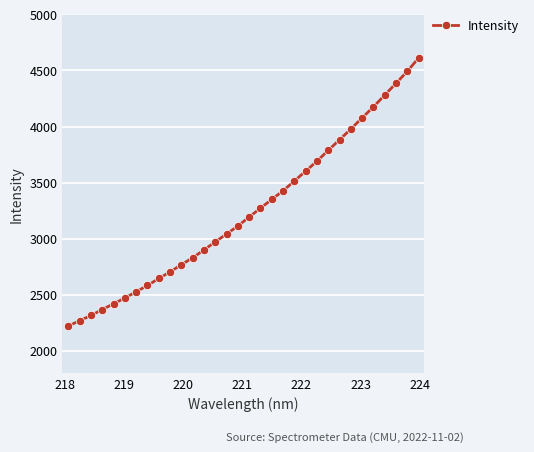

What is the value of the 28th point from the left?

4175.0